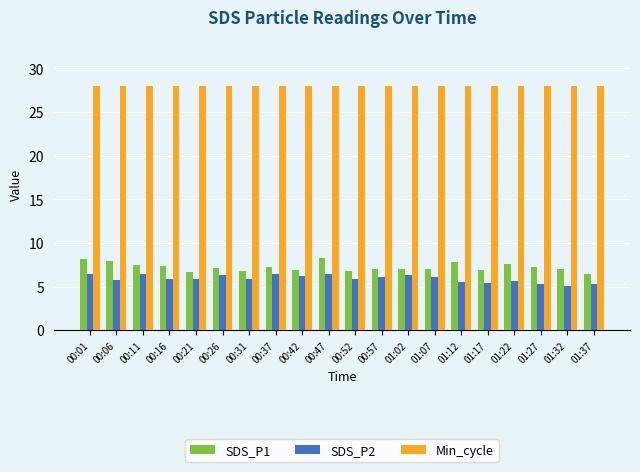

What is the spread (max minus min) of values at 00:06?

22.3